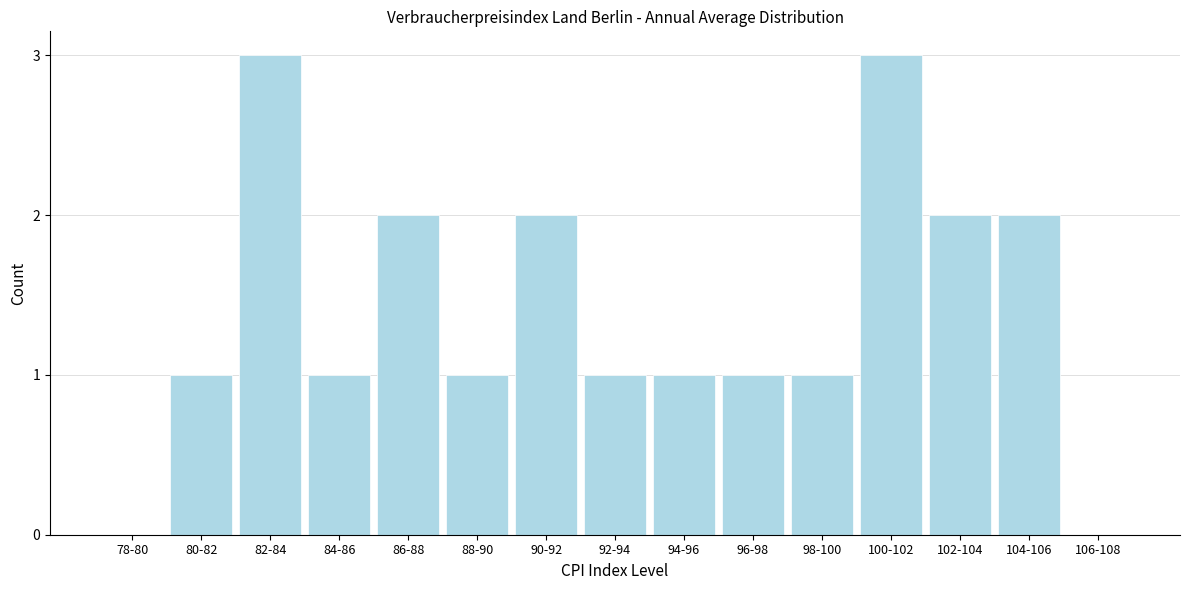

Reading right to left, extract all data points from this chart.

106-108=0	104-106=2	102-104=2	100-102=3	98-100=1	96-98=1	94-96=1	92-94=1	90-92=2	88-90=1	86-88=2	84-86=1	82-84=3	80-82=1	78-80=0